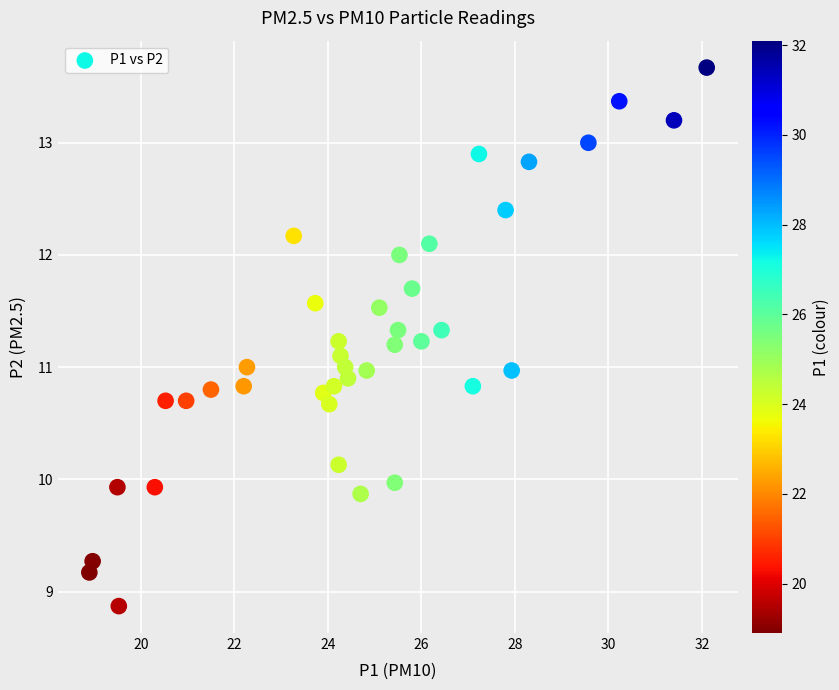

What is the range of Y values (max minus min)?

4.8